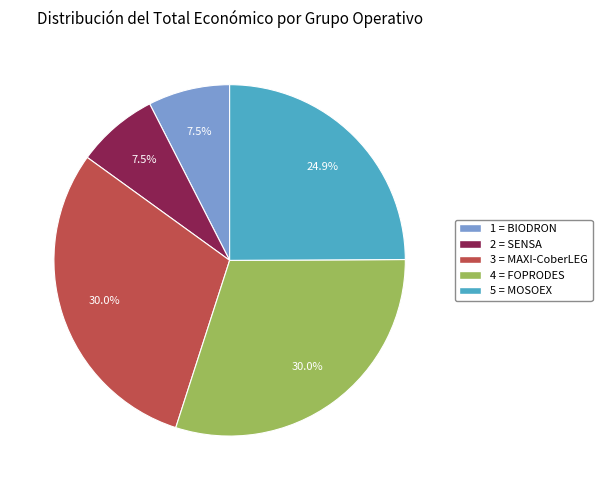

Is there any slice that represents more than half of the pie?

No